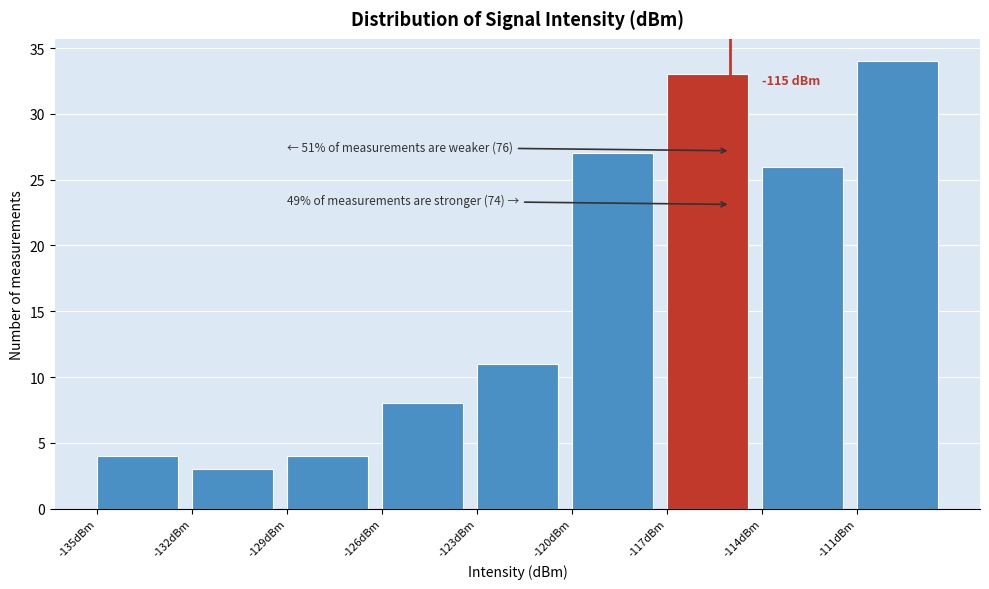

Over which range of the x-axis is the bar tallest?

-111 to -108